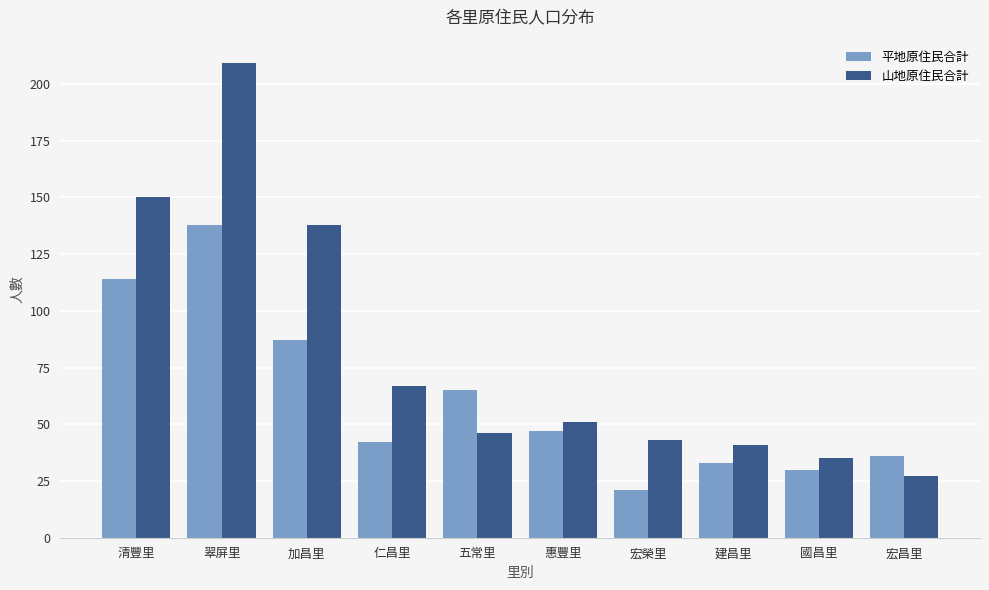

The 山地原住民合計 series shows 17 at 宏昌里. True or false?

False